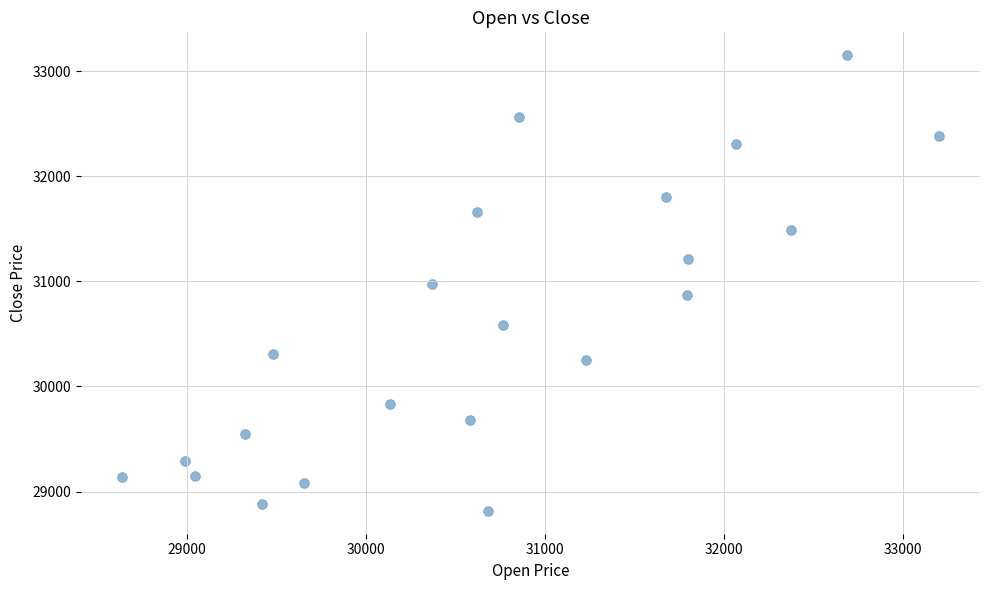

What is the range of X values (max minus min)?

4565